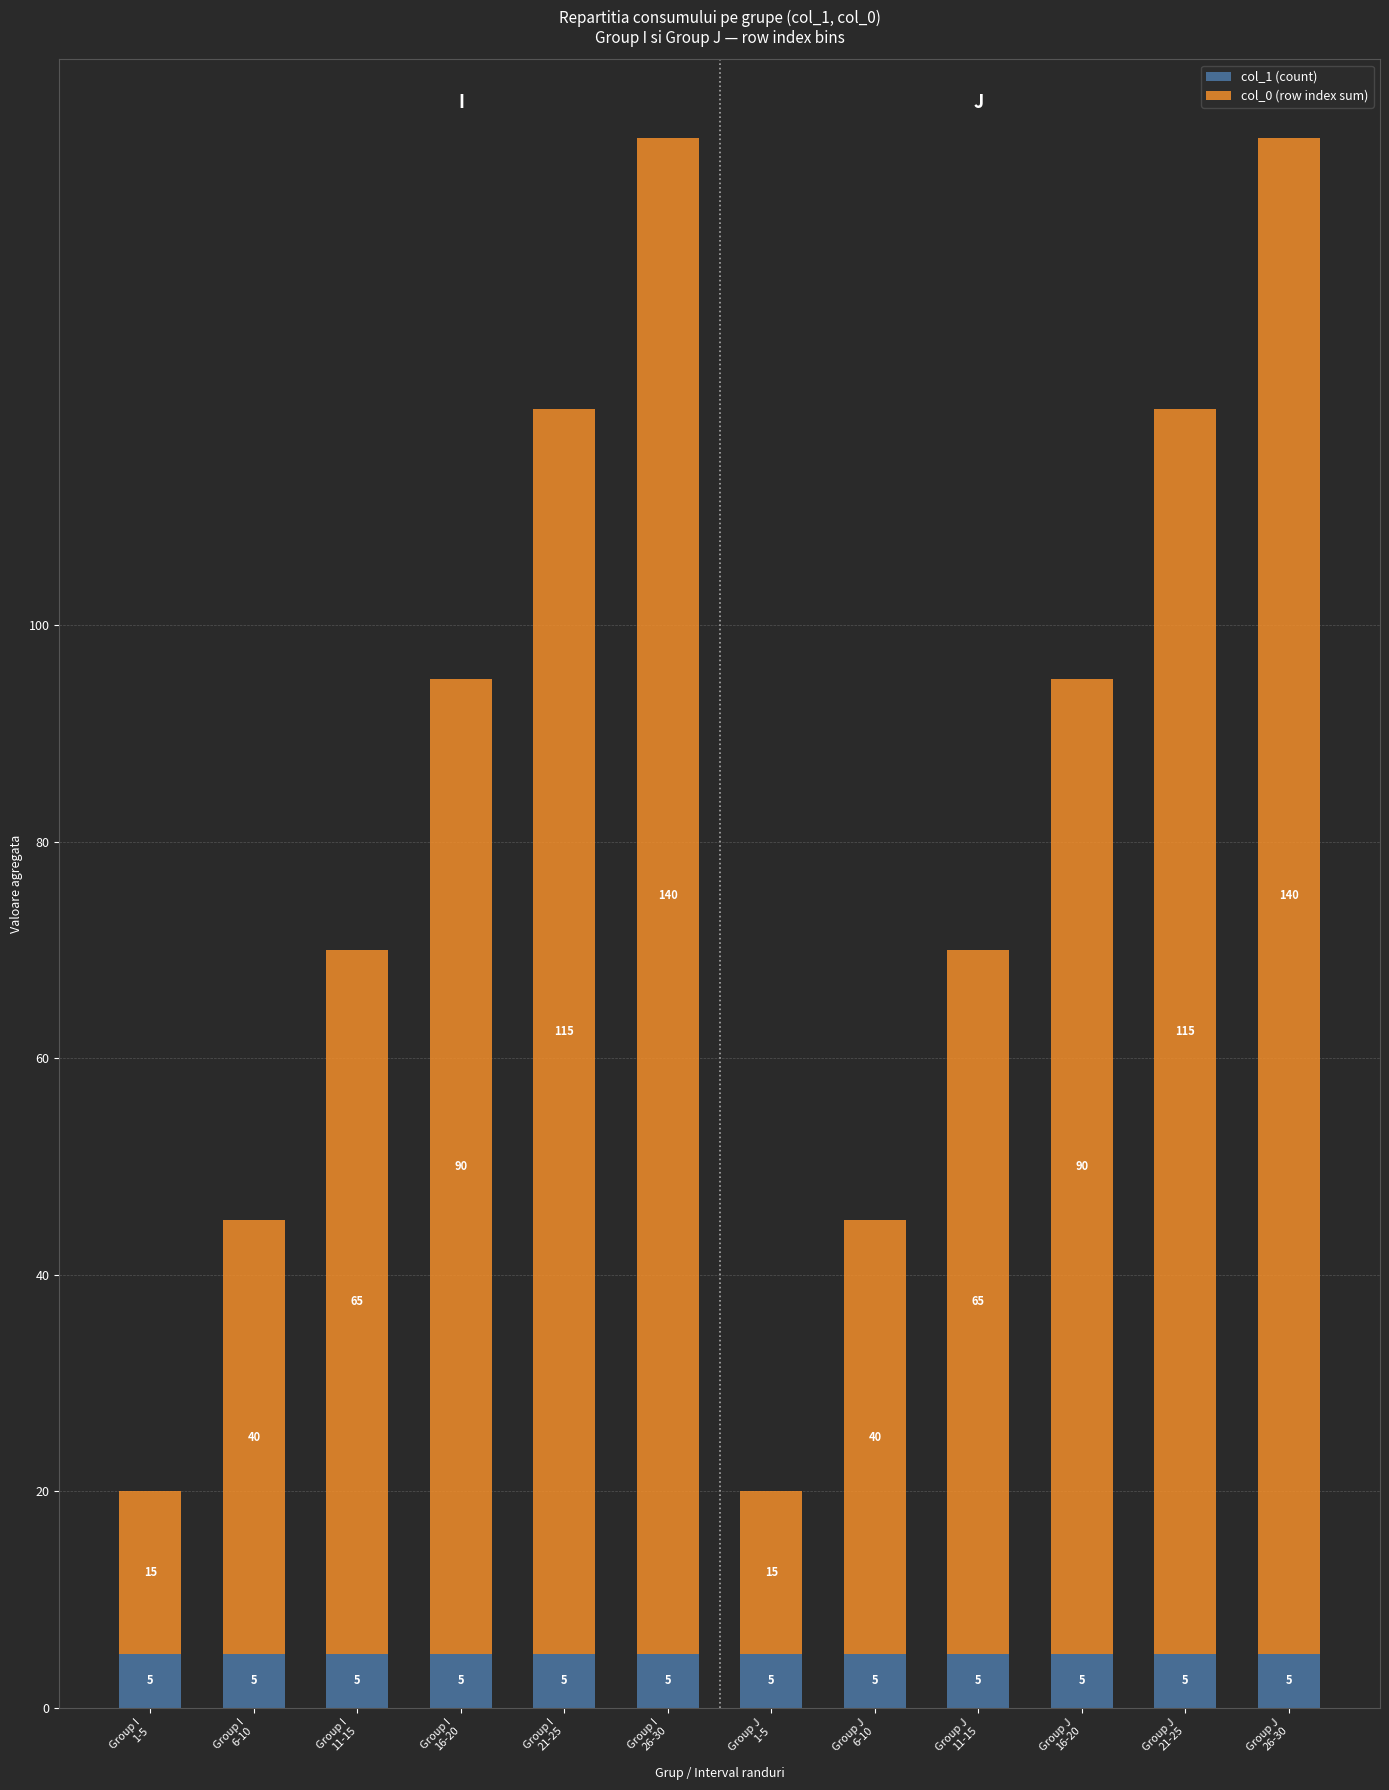

What is the sum of all col_1 (count) values?

60